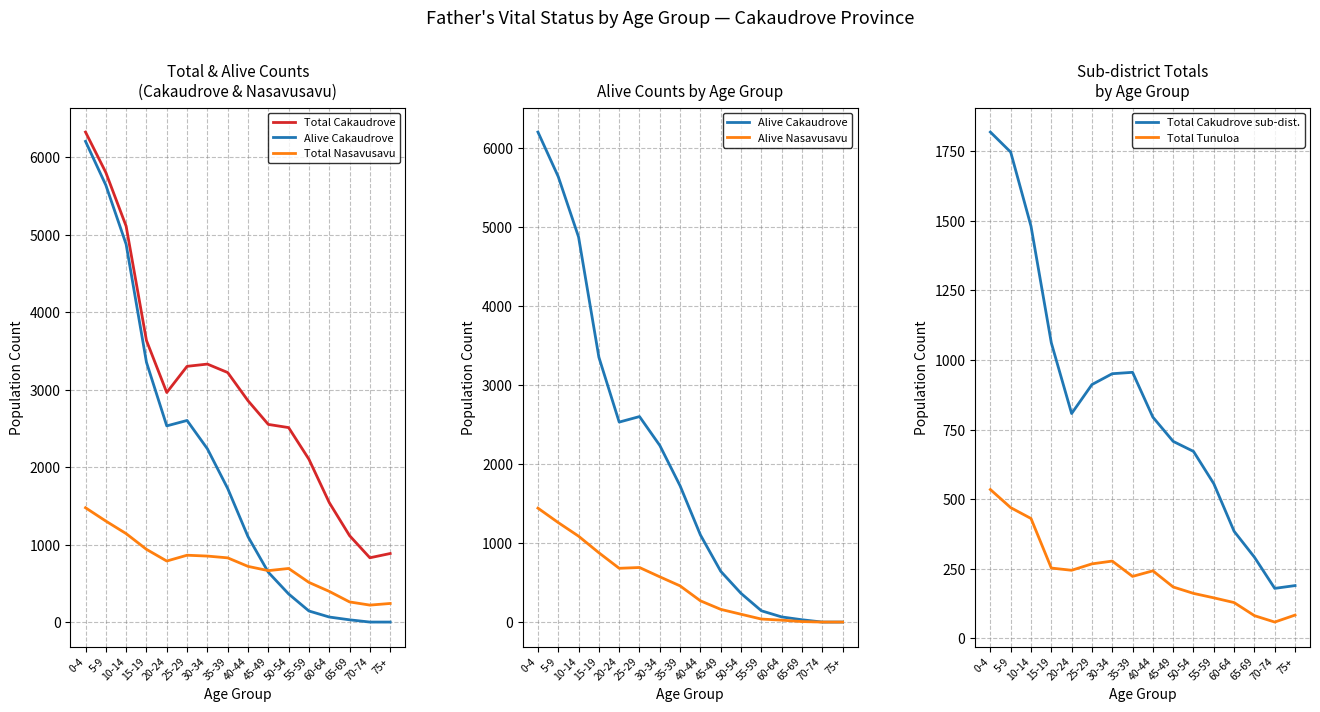

What is the difference between the second highest and minimum values in the Alive Cakaudrove series?

5642